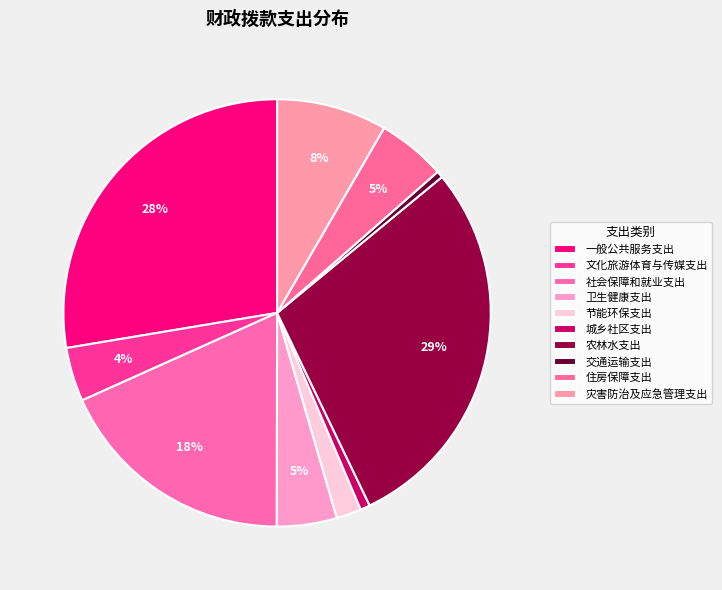

Is 农林水支出 the majority of the pie?

No